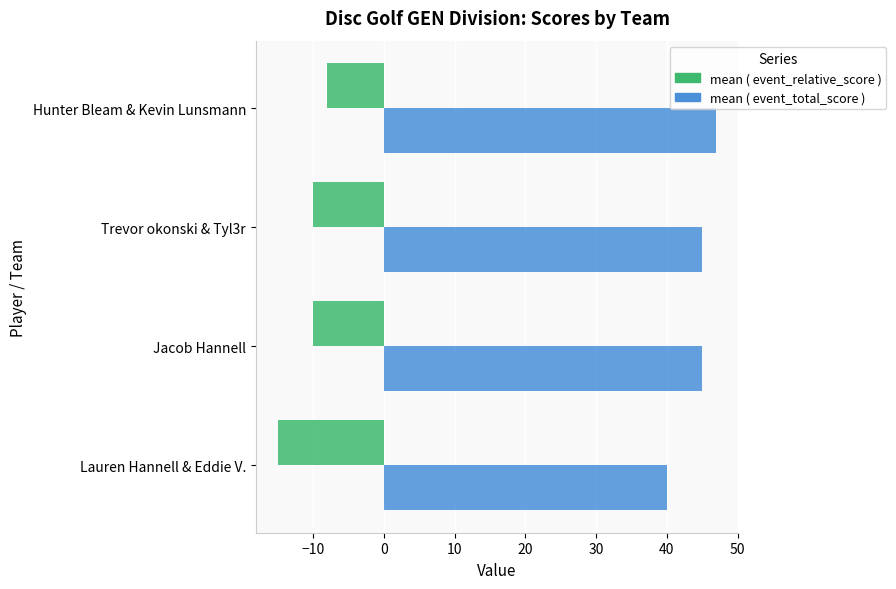

What is the smallest value displayed?

-15